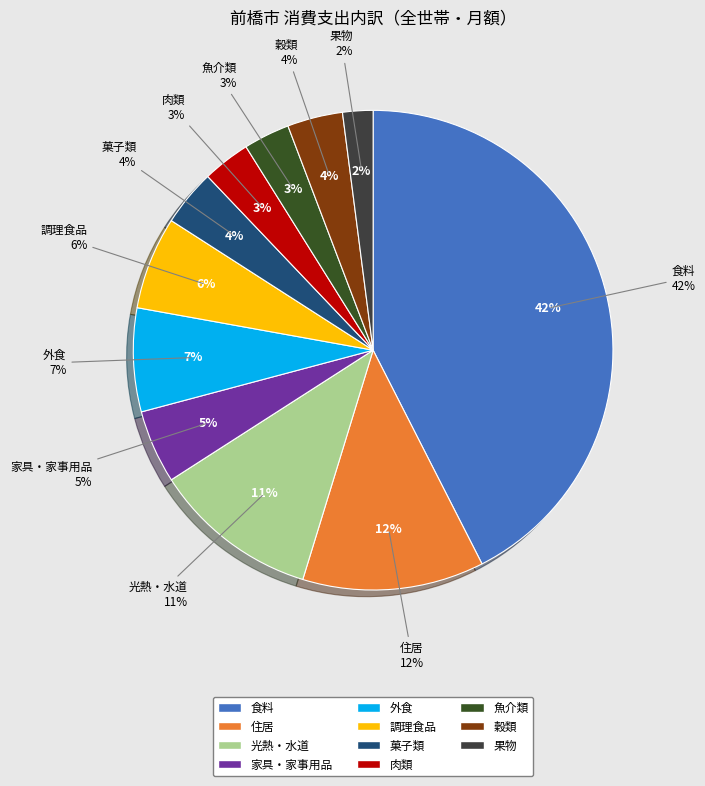

What percentage is the 外食 slice, to the nearest percent?

7%